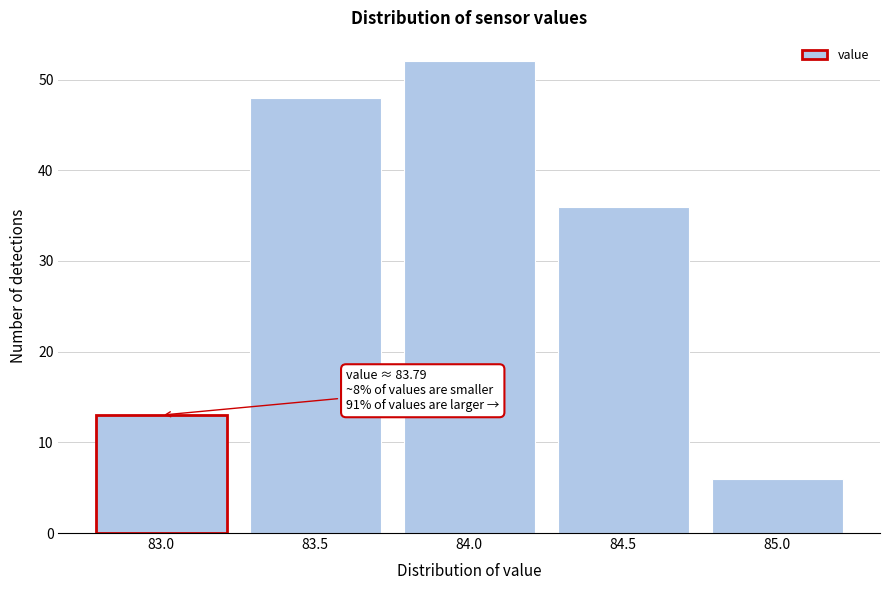

Reading left to right, extract all data points from this chart.

13	48	52	36	6